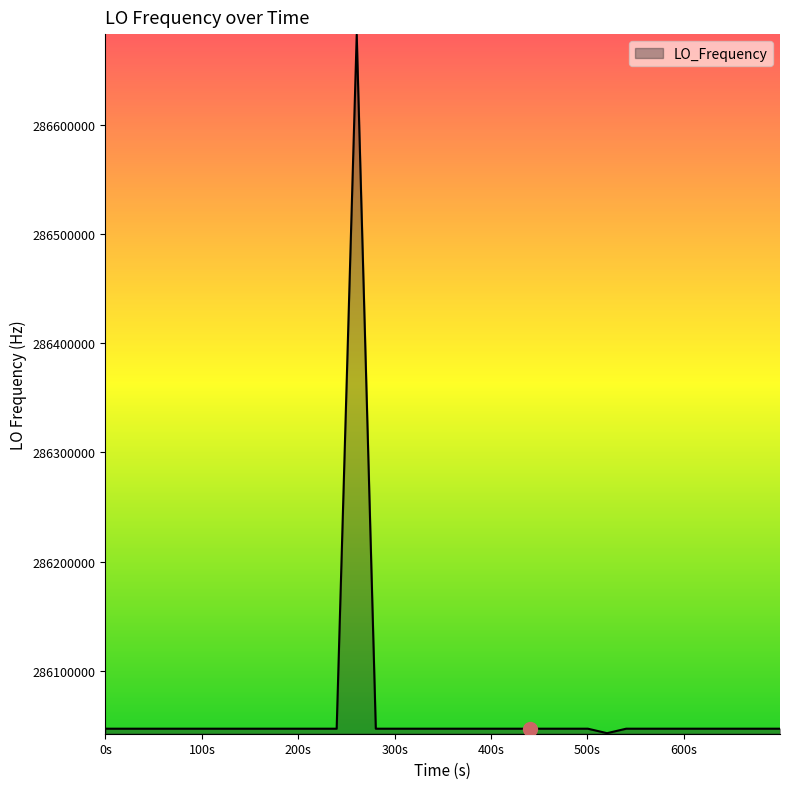

What is the minimum value shown in the chart?

286042905.1